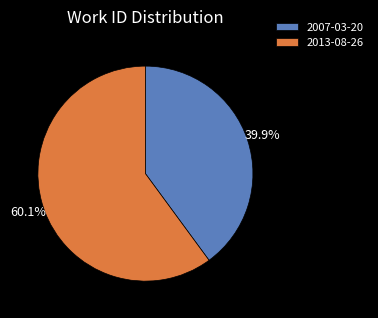

To the nearest percent, what is the average slice percentage?

50%